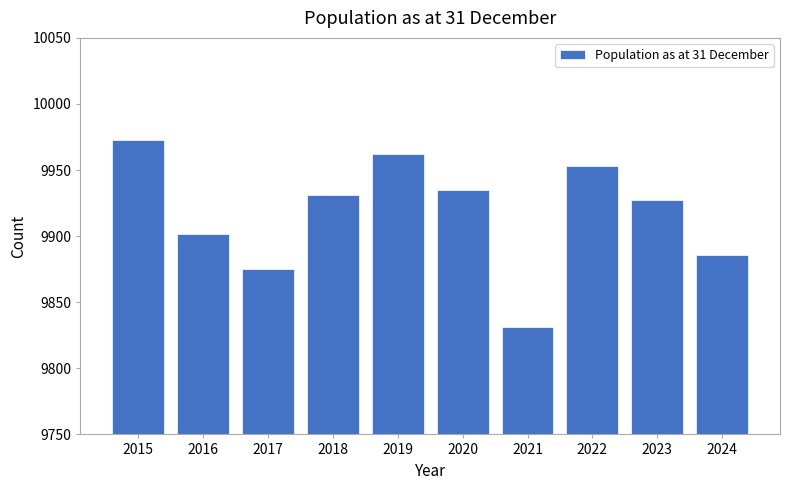

Reading left to right, list all the values displayed in this chart.

2015=9973	2016=9902	2017=9875	2018=9931	2019=9962	2020=9935	2021=9831	2022=9953	2023=9927	2024=9886